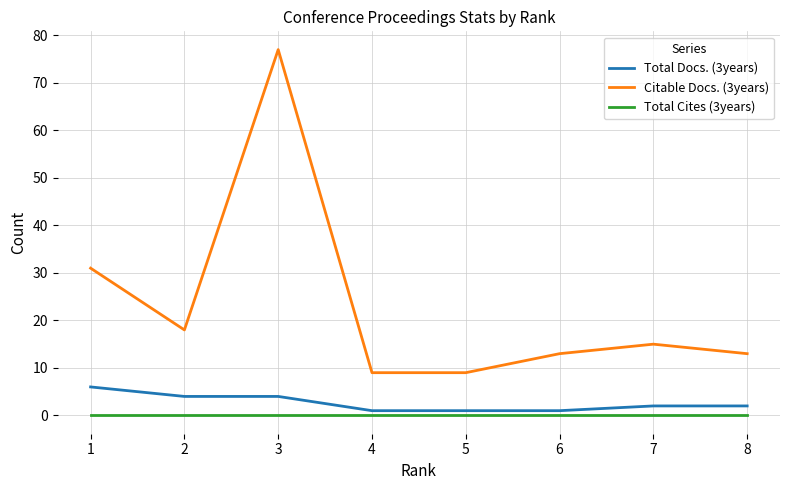

True or false: Citable Docs. (3years) and Total Cites (3years) cross at least once.

False